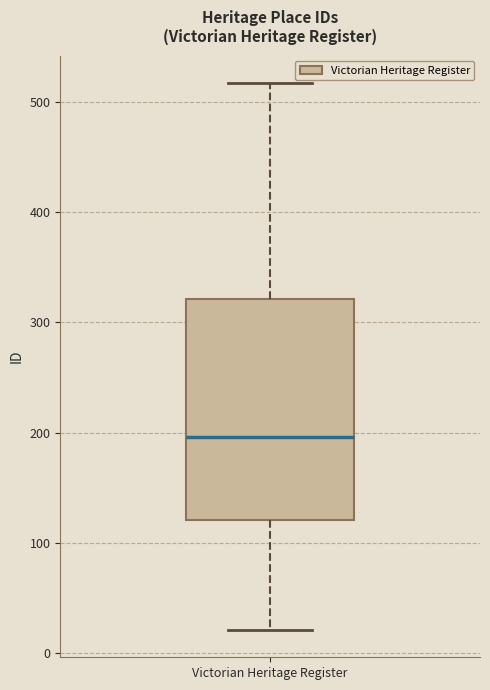

Transcribe this box plot: give where the median line is, the range the box spans, and where the two whiskers end, as read against the y-axis. The values are not printed on the chart, so give them approximately, as read against the axis.

median 200, box 120 to 320, whiskers 20 to 520